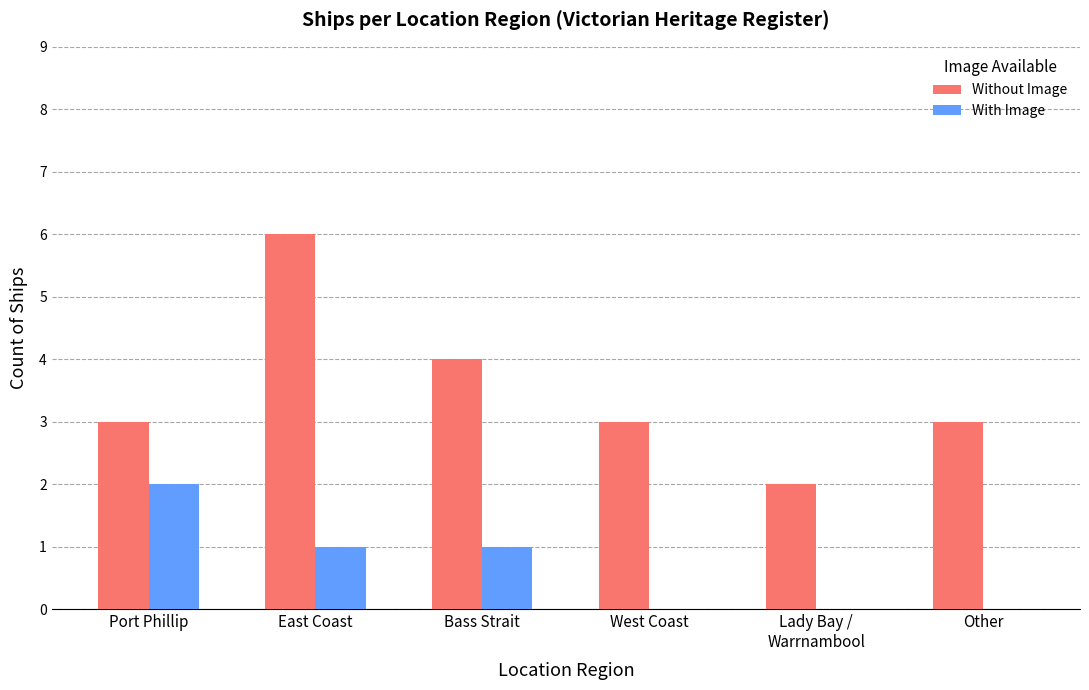

Reading left to right, list all the values displayed in this chart.

Without Image: Port Phillip=3	East Coast=6	Bass Strait=4	West Coast=3	Lady Bay /
Warrnambool=2	Other=3
With Image: Port Phillip=2	East Coast=1	Bass Strait=1	West Coast=0	Lady Bay /
Warrnambool=0	Other=0